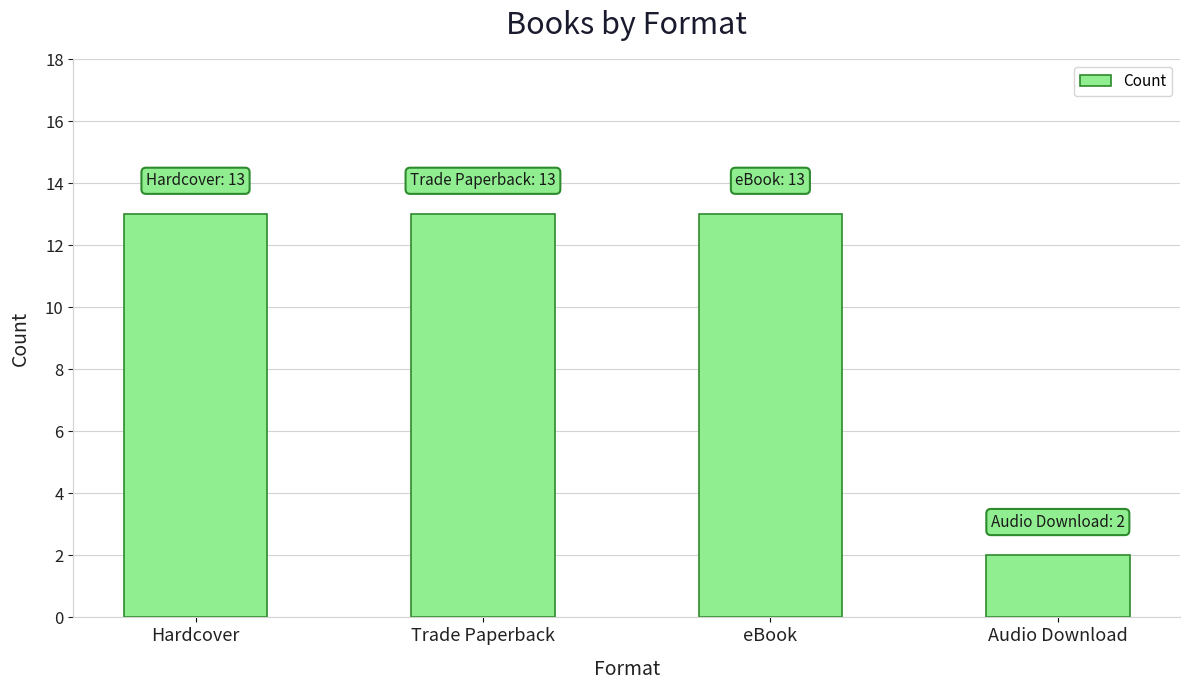

What is the label of the 2nd bar from the right?

eBook